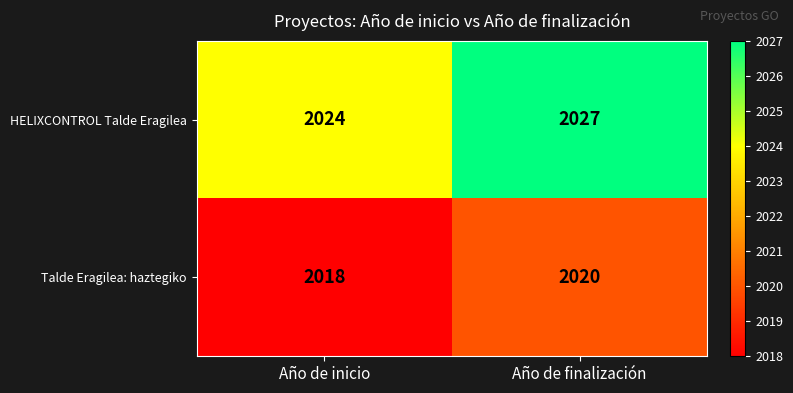

Rank the series at Año de finalización from highest to lowest value.

HELIXCONTROL Talde Eragilea, Talde Eragilea: haztegiko